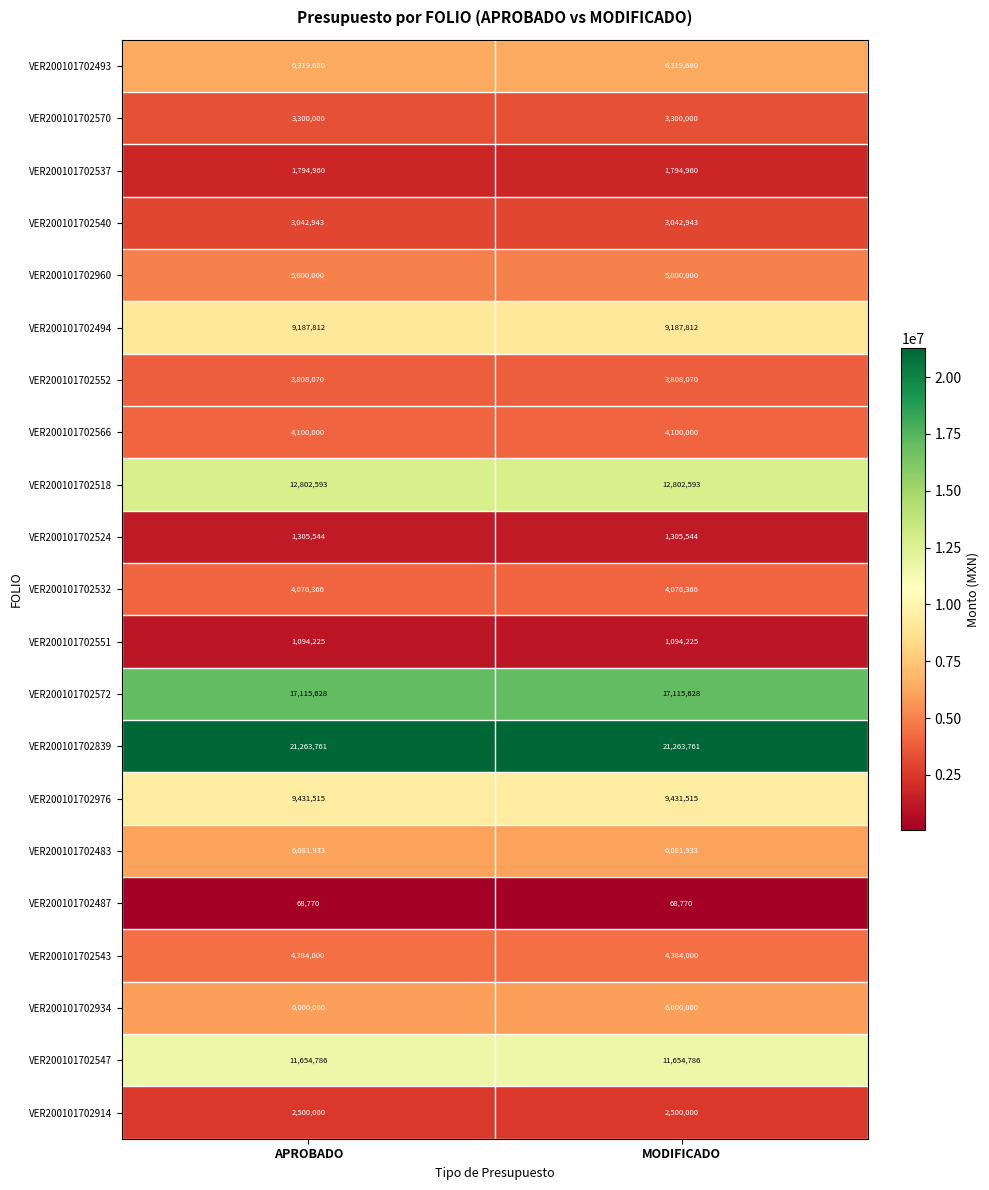

What is the approximate value of VER200101702483 at APROBADO?

6081933